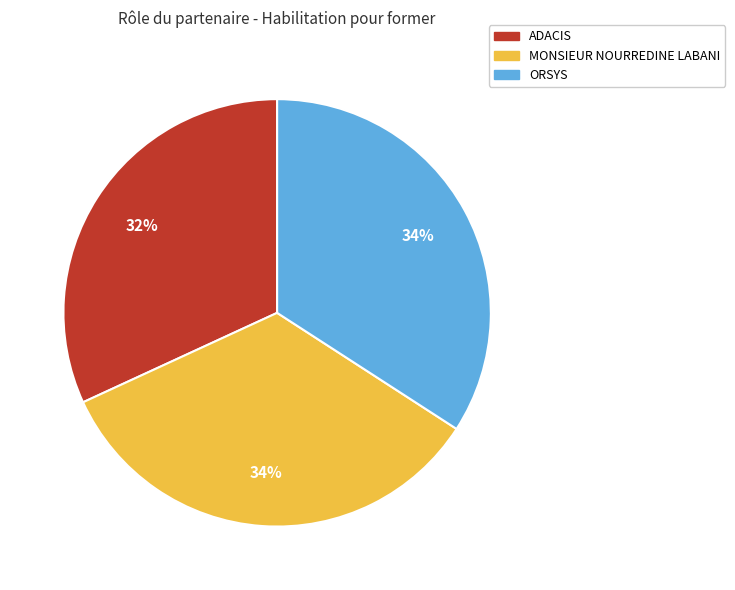

What percentage is the ORSYS slice, to the nearest percent?

34%